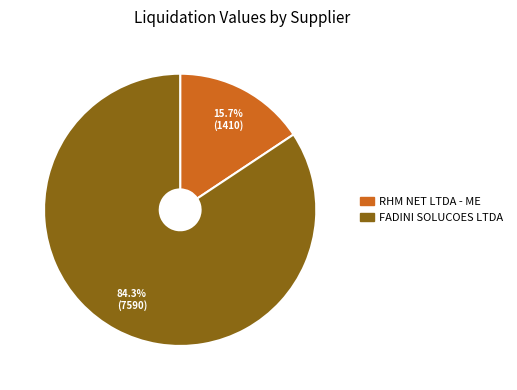

Which slice is the largest?

FADINI SOLUCOES LTDA